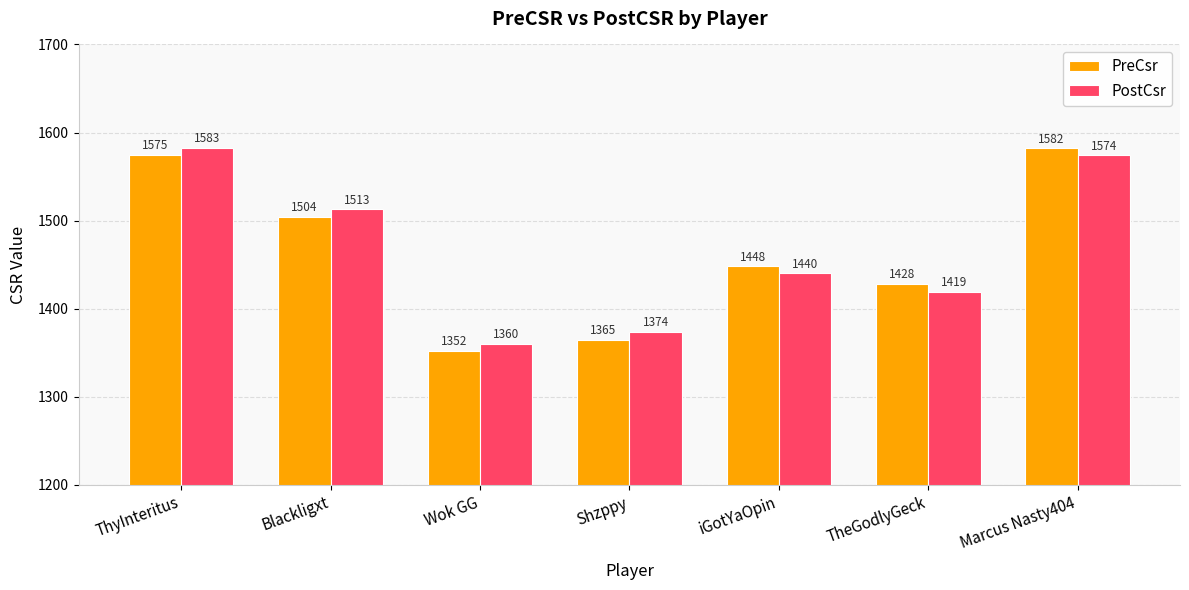

At how many categories does at least one series exceed 1469?

3